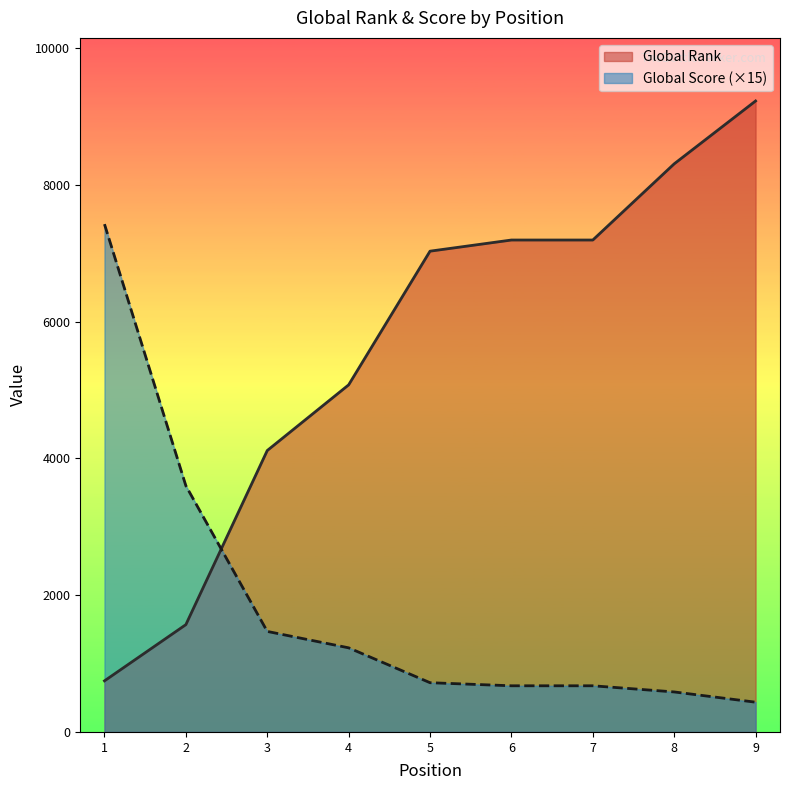

How many lines are shown in the chart?

2